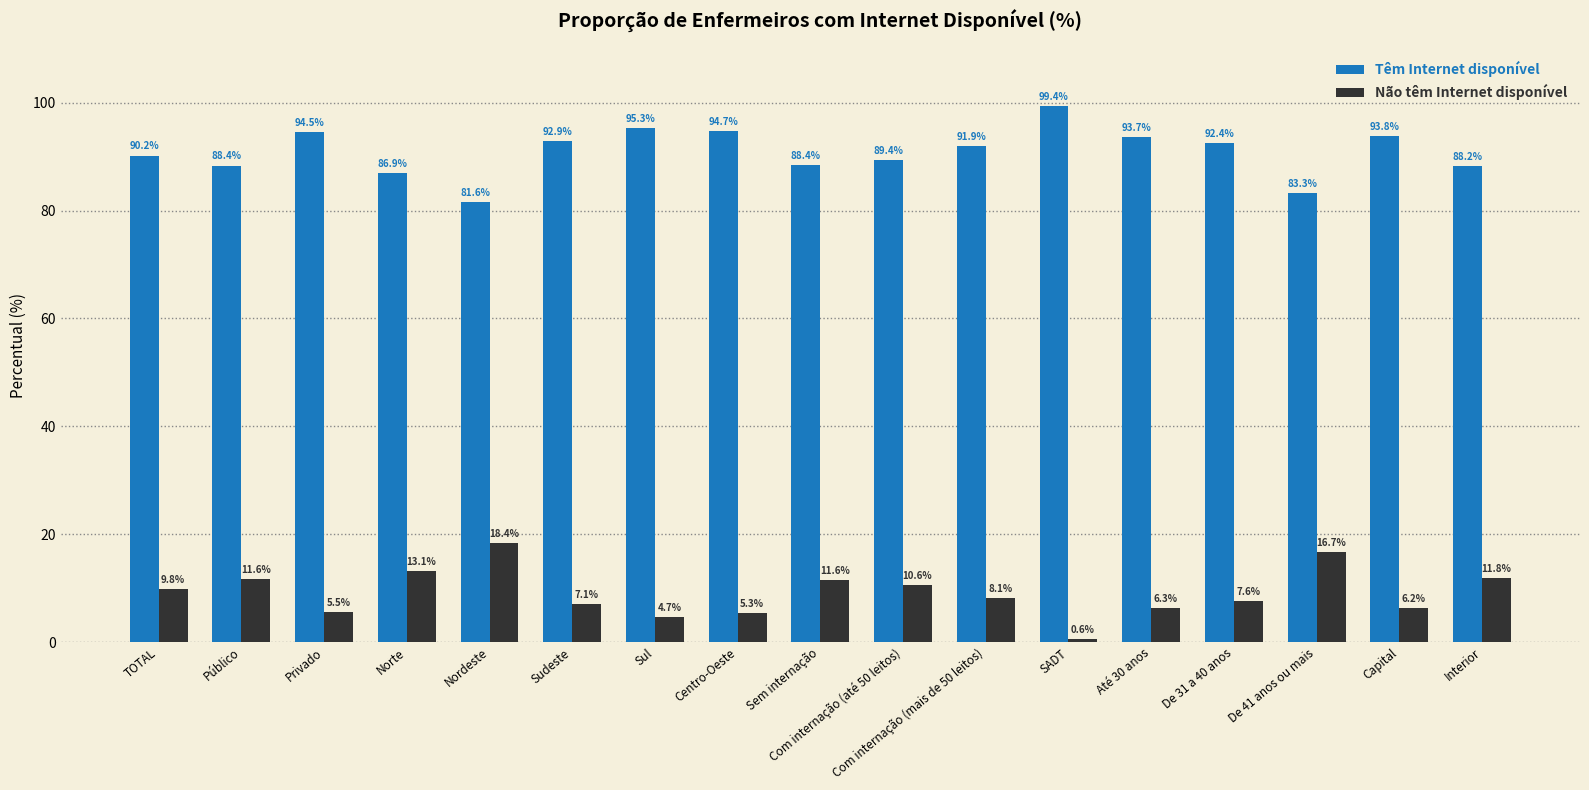

What is the difference between the Não têm Internet disponível values at SADT and Até 30 anos?

5.7